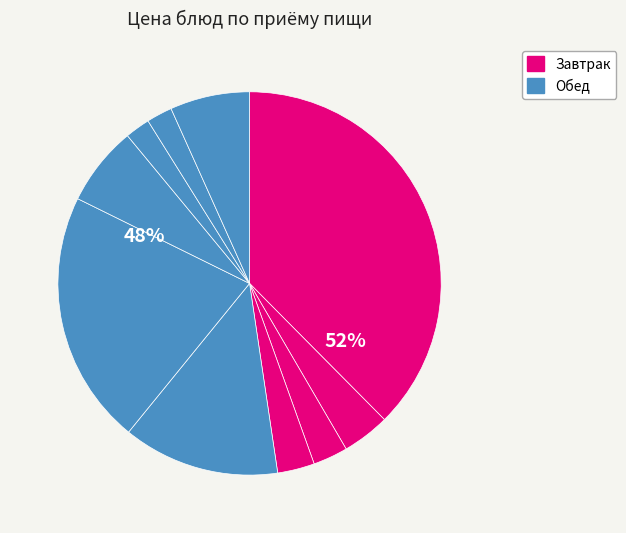

The хлеб бел. slice represents 2% of the pie. True or false?

True